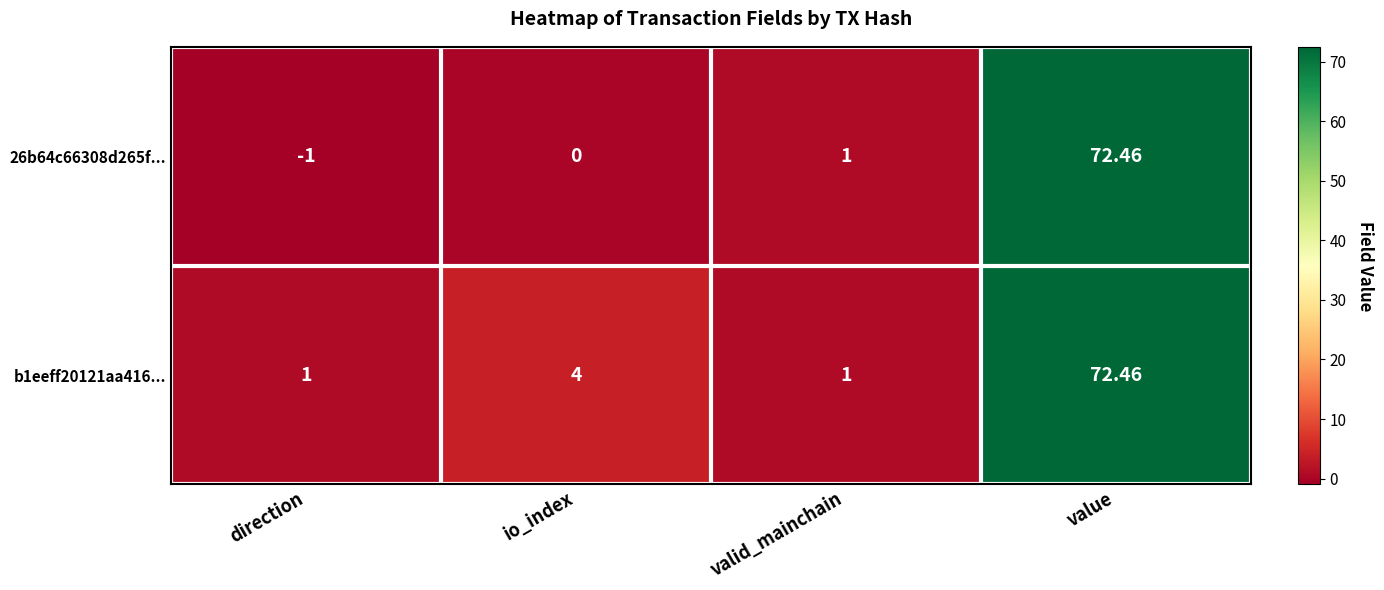

What is the difference between the highest and lowest values at io_index?

4.0